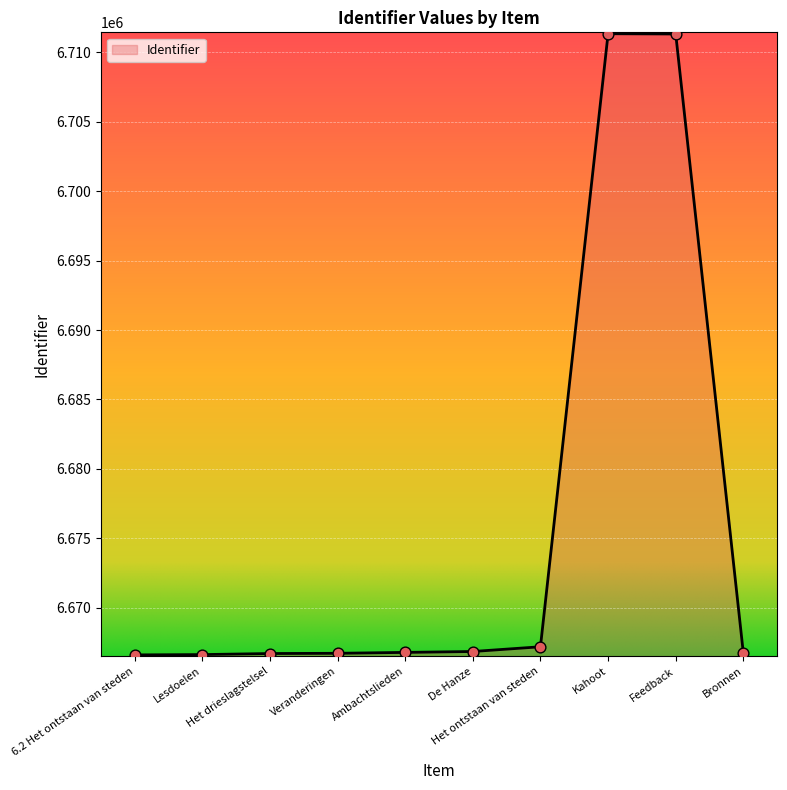

Which has a higher value, Feedback or Bronnen?

Feedback